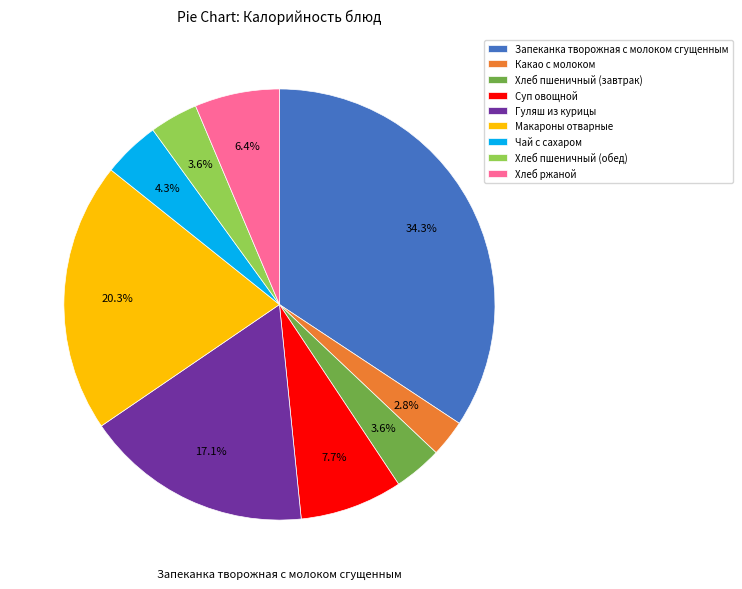

How many slices are in this pie chart?

9